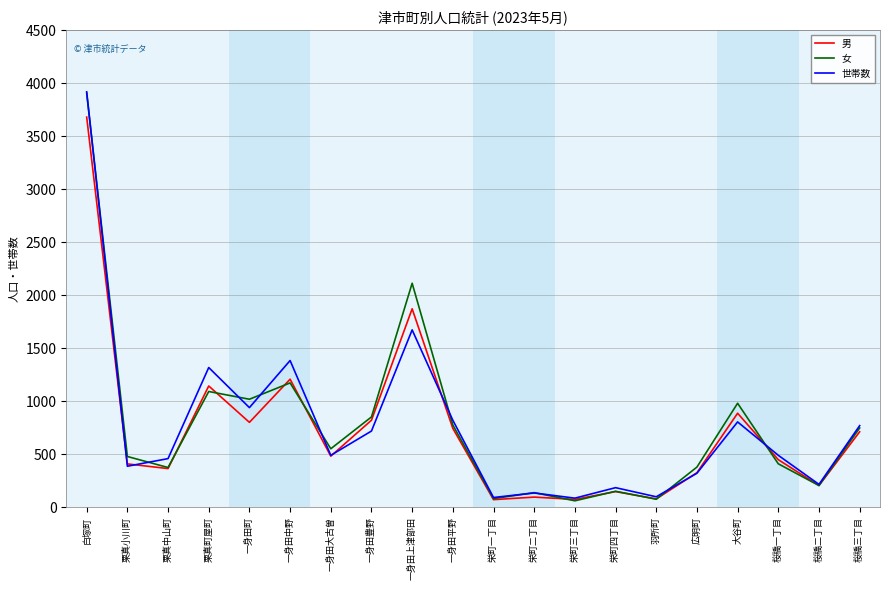

What is the greatest value displayed?

3918